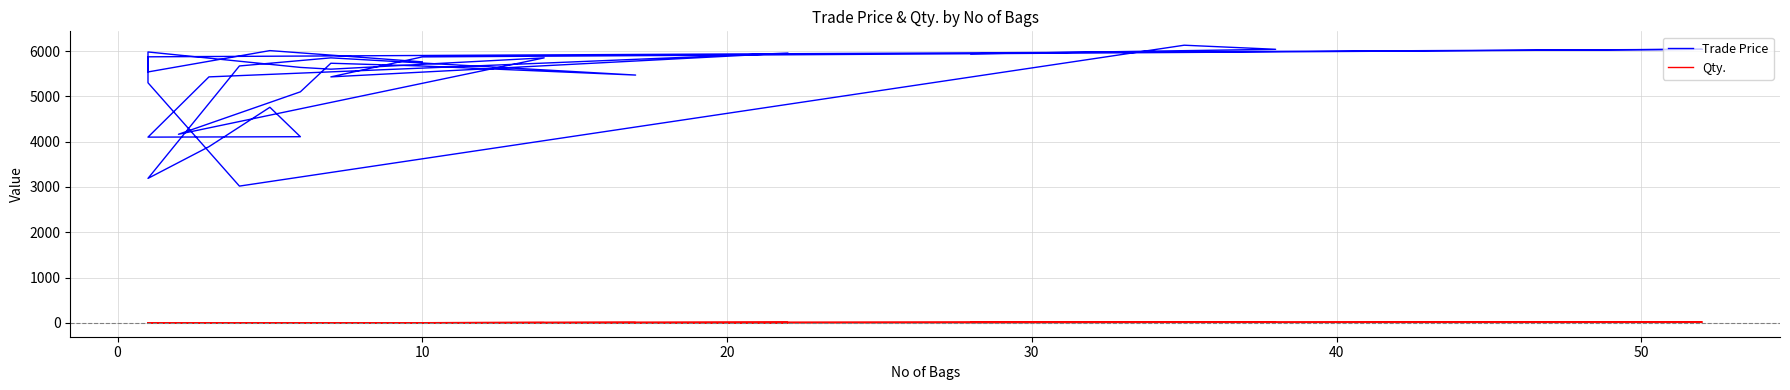

The value of Qty. at 10 is 6.0. True or false?

False